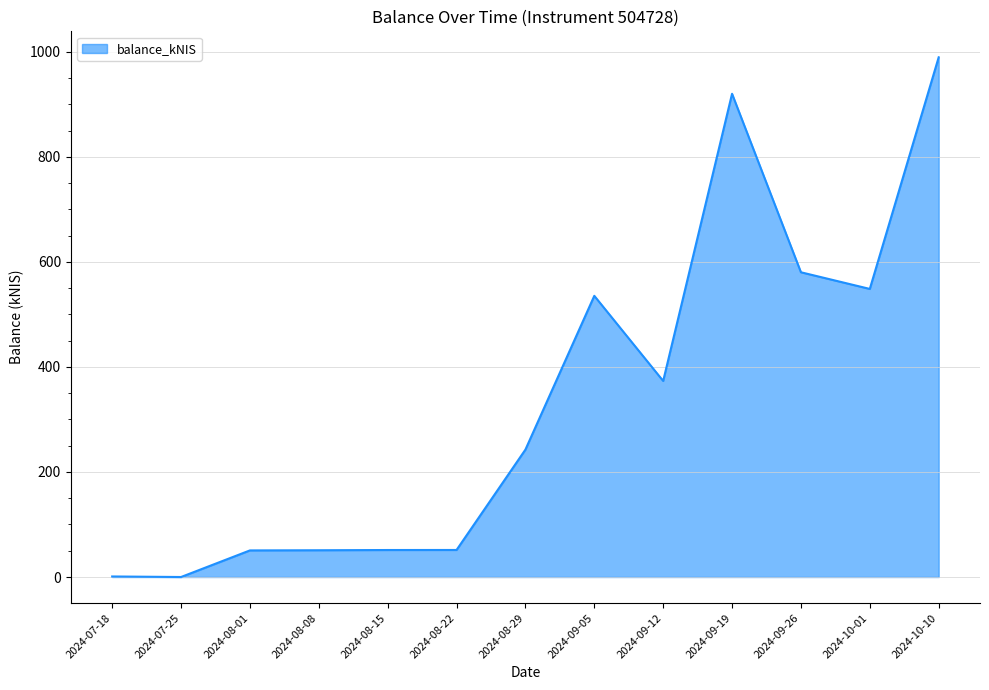

Which label corresponds to the largest value in the chart?

2024-10-10